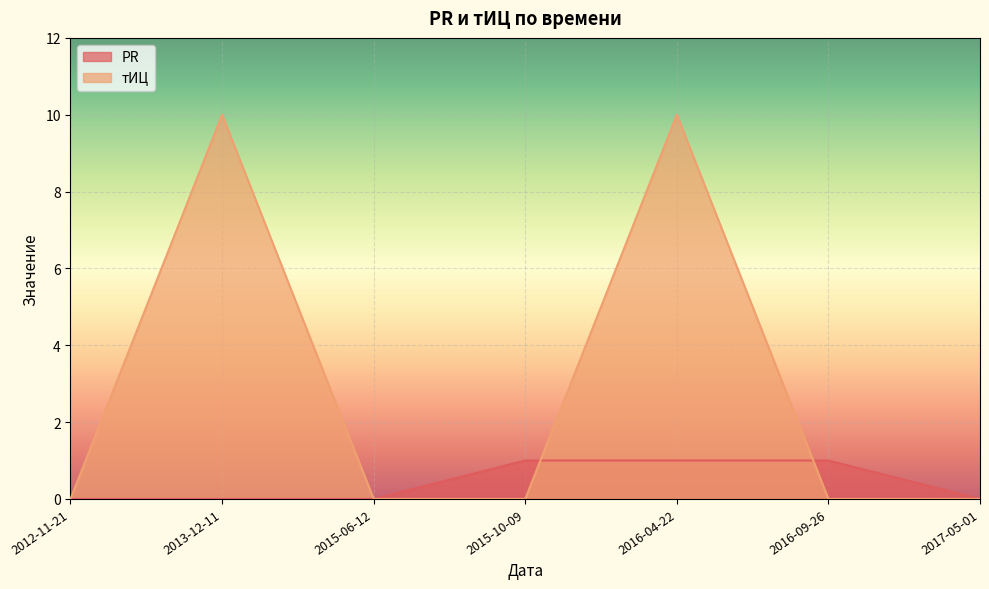

Rank the series by their average value, from highest to lowest.

тИЦ, PR